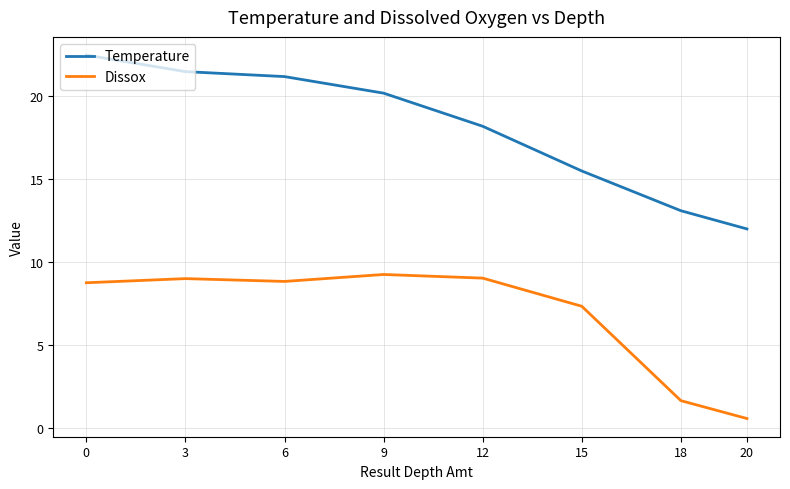

True or false: Temperature and Dissox cross at least once.

False